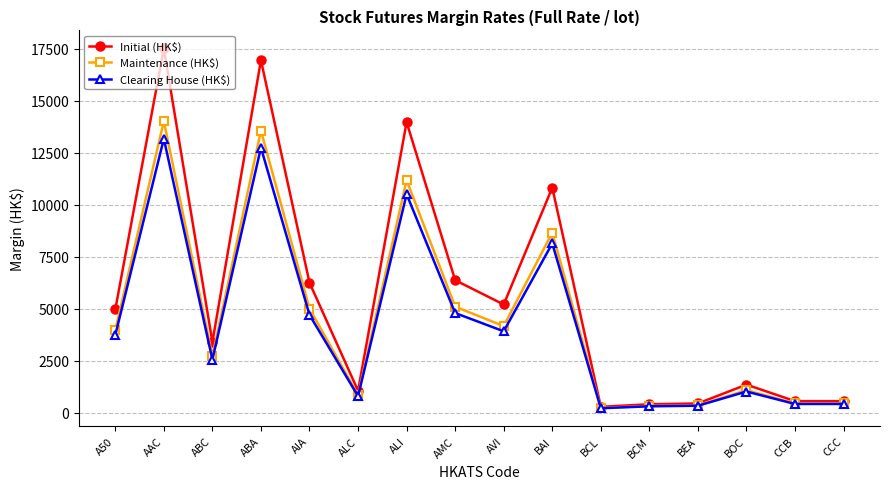

At which label is Initial (HK$) closest to 8902?

BAI